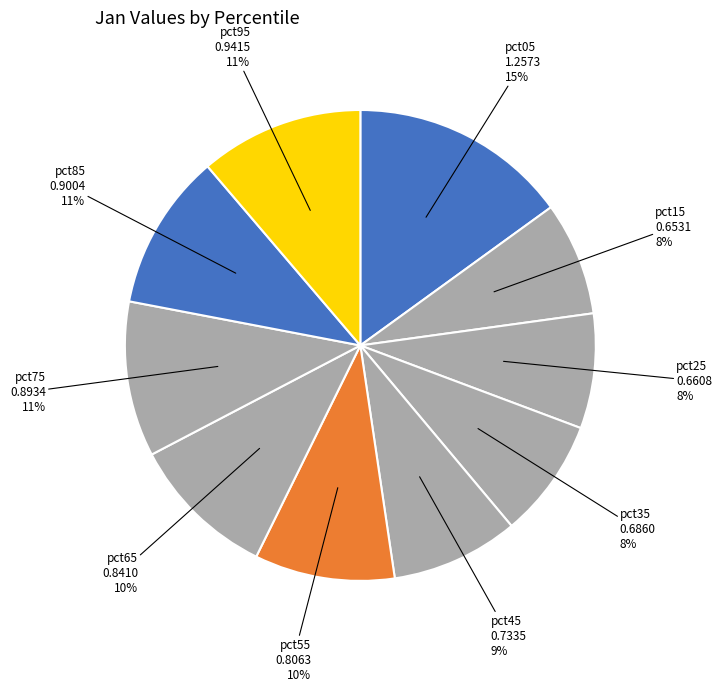

How many segments does this pie chart have?

10